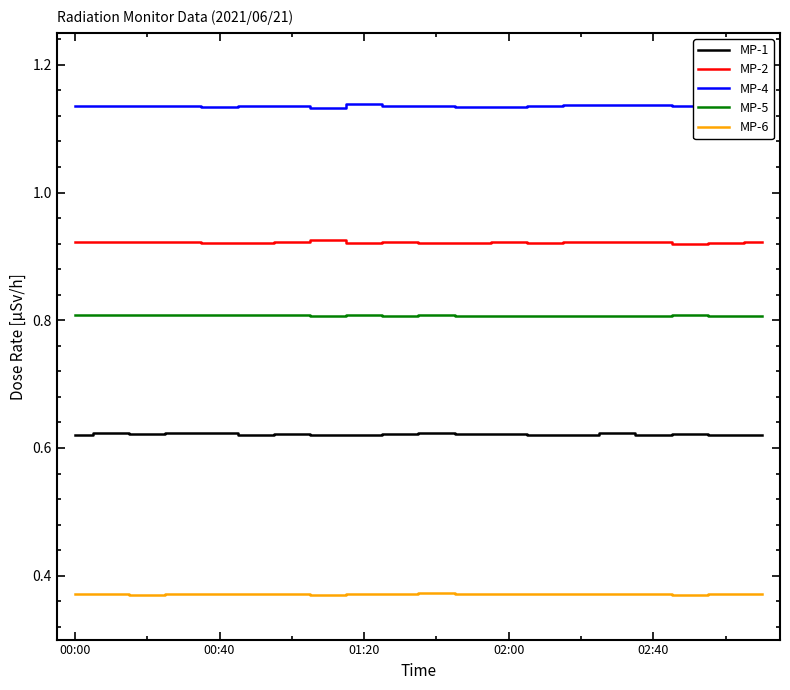

True or false: MP-5 and MP-2 intersect in this chart.

False